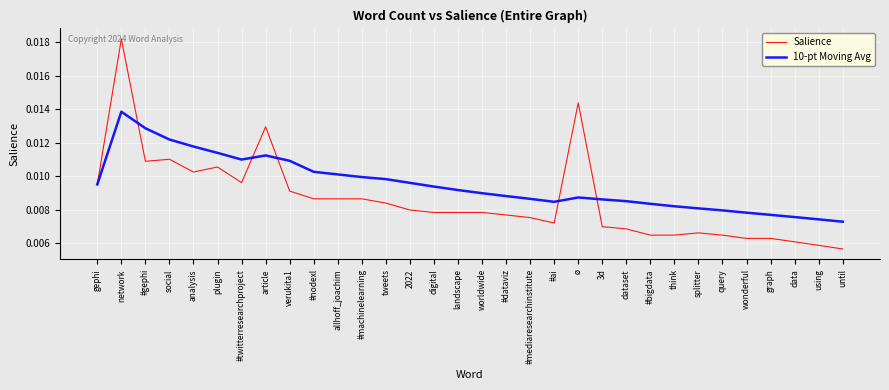

Count the number of categories in the chart.

32